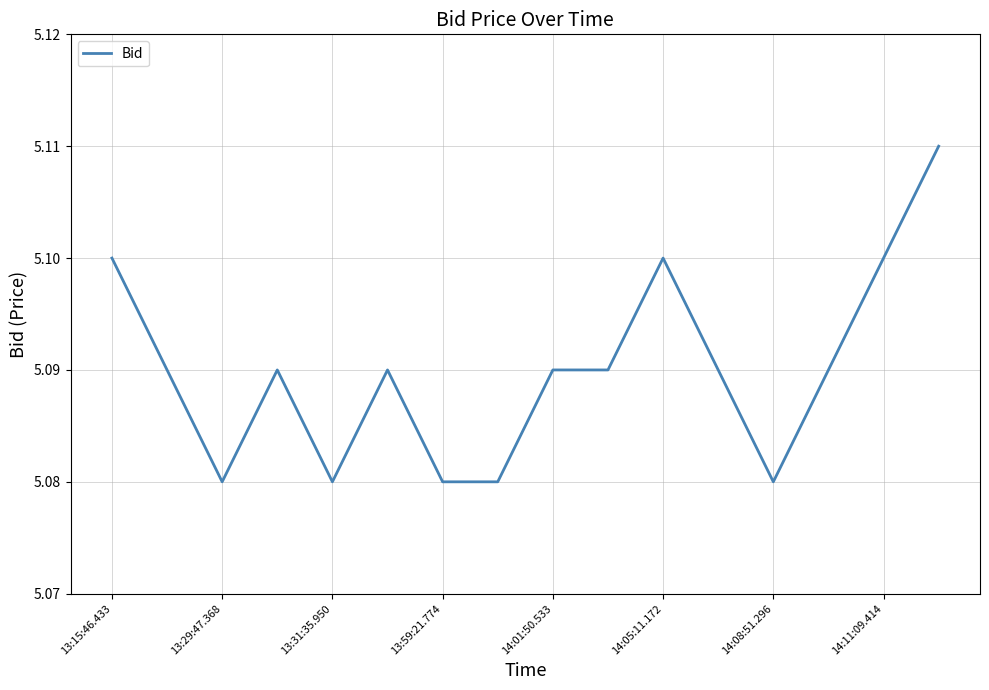

The chart shows a value of 2.8 at 14:01:50.533. True or false?

False